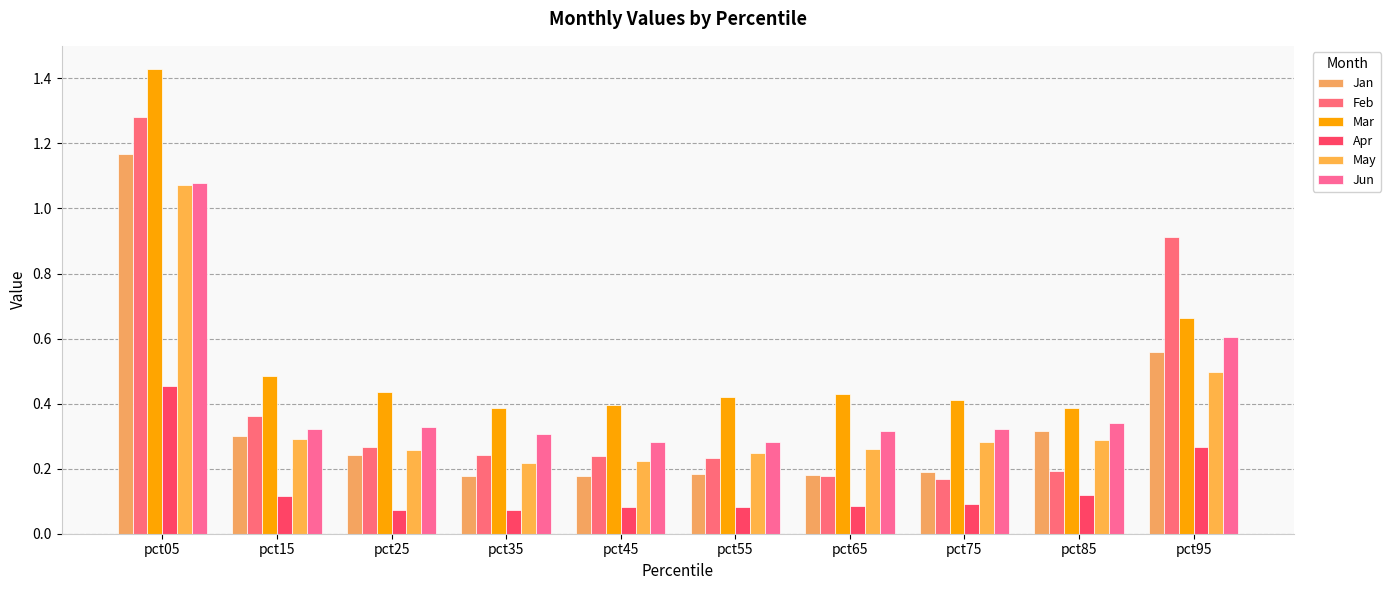

Rank the series by their maximum value, from lowest to highest.

Apr, May, Jun, Jan, Feb, Mar